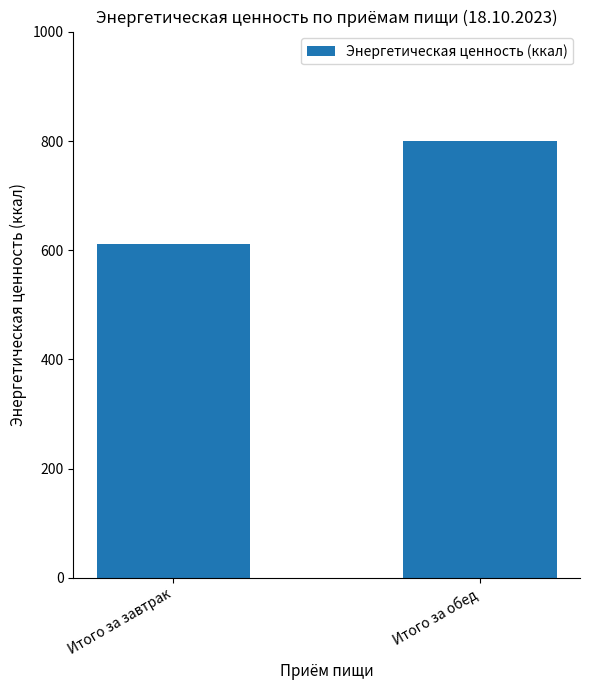

What value does the data have at Итого за завтрак?

612.3